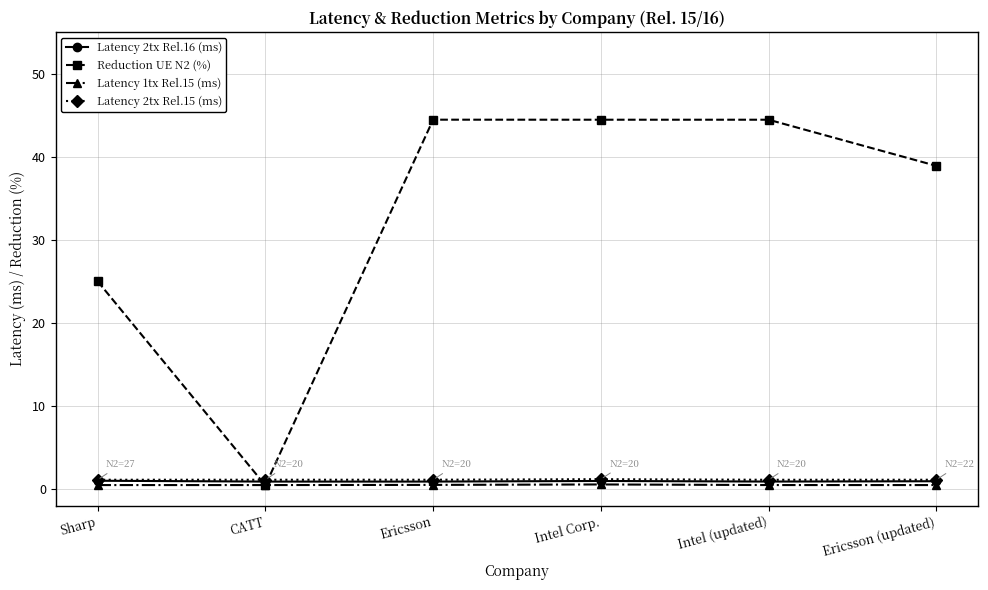

True or false: Latency 2tx Rel.15 (ms) has more than 2 points higher than both neighbors.

False